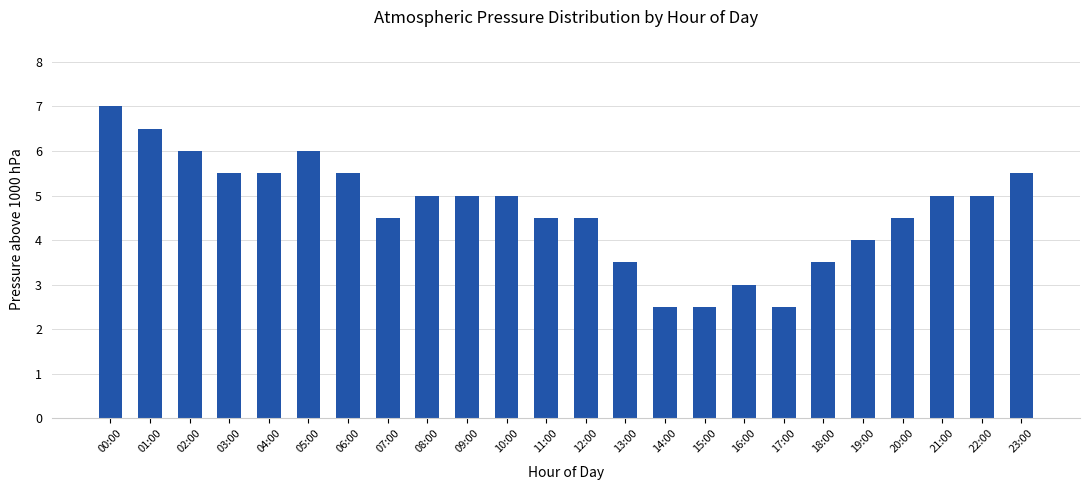

How many distinct data groups are displayed?

1